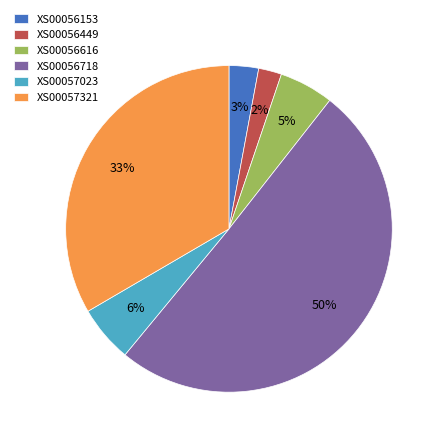

Between XS00056616 and XS00056153, which is larger?

XS00056616